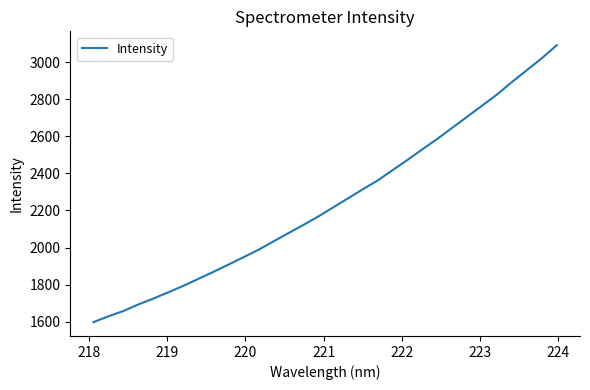

What is the minimum value shown in the chart?

1597.6